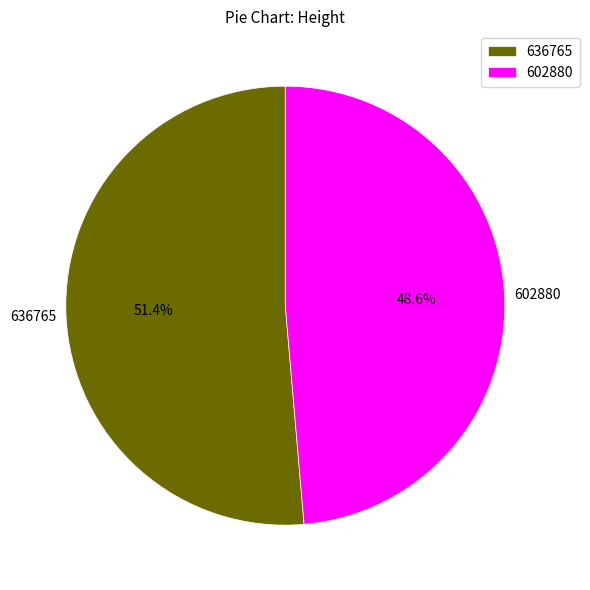

Which slice is the smallest?

602880